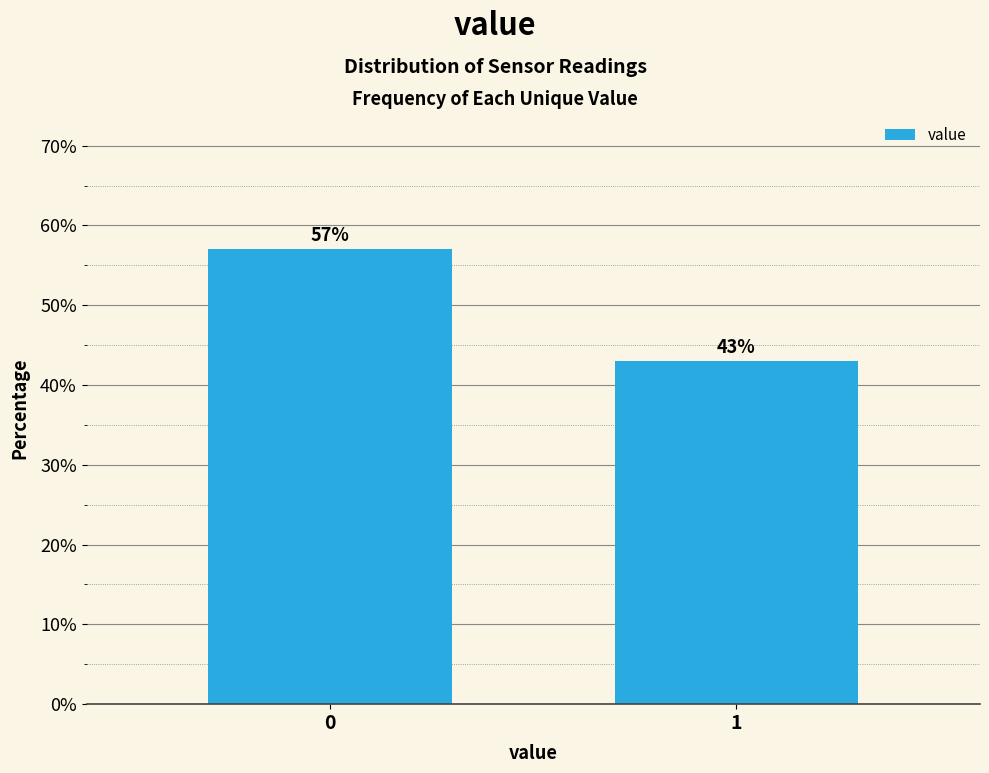

Reading left to right, list all the values displayed in this chart.

0=57.0	1=43.0